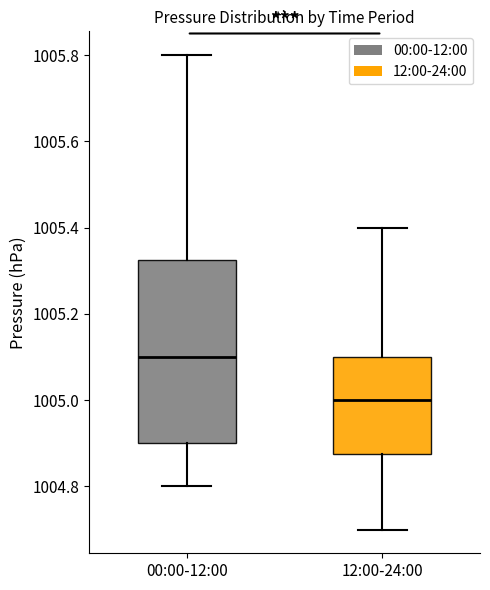

Where is the lower edge of the box for 12:00-24:00 on the y-axis? The values are not printed on the chart, so give them approximately, as read against the axis.

1004.88